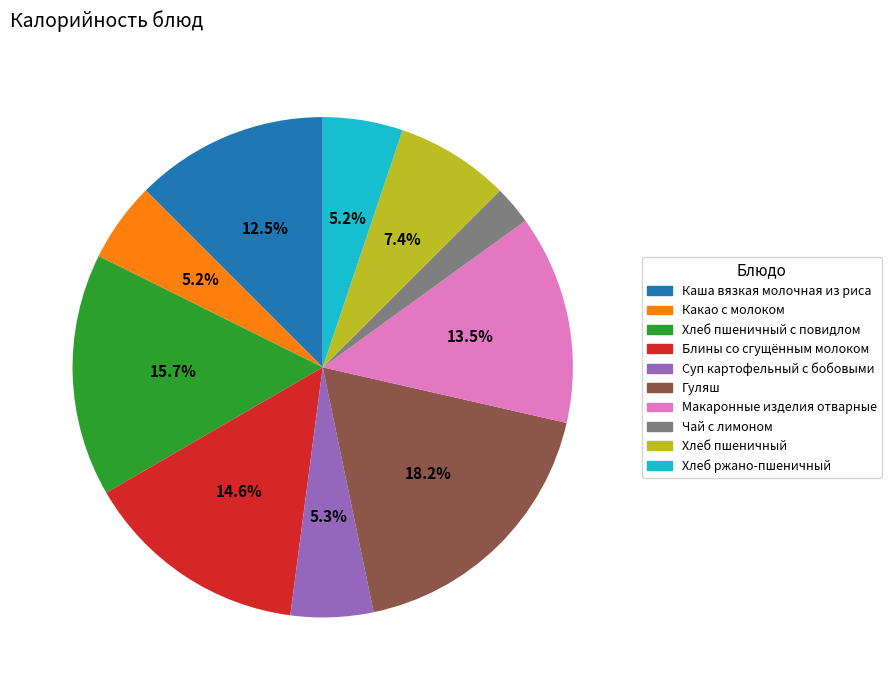

Is there any slice that represents more than half of the pie?

No